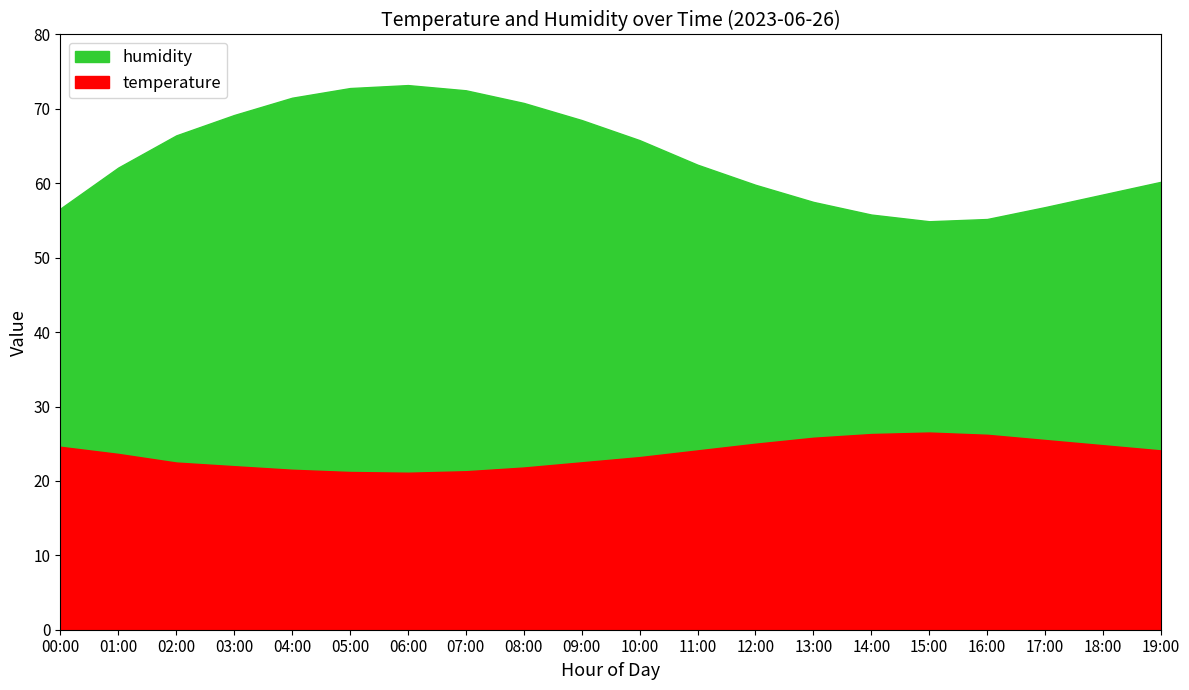

At which label does humidity reach its minimum?

15:00